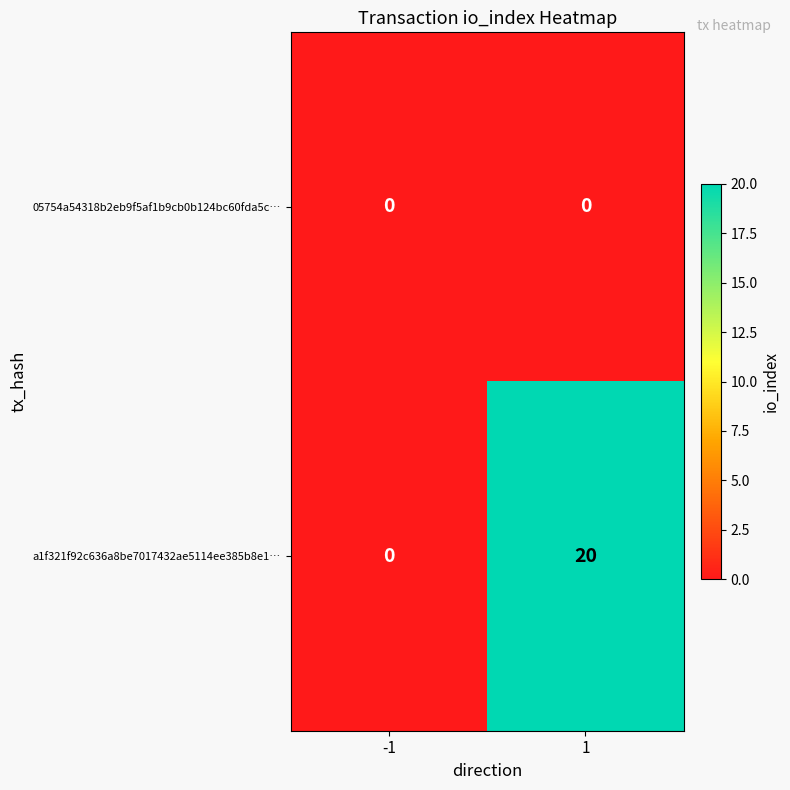

Between -1 and 1, which series saw the biggest shift?

a1f321f92c636a8be7017432ae5114ee385b8e1…